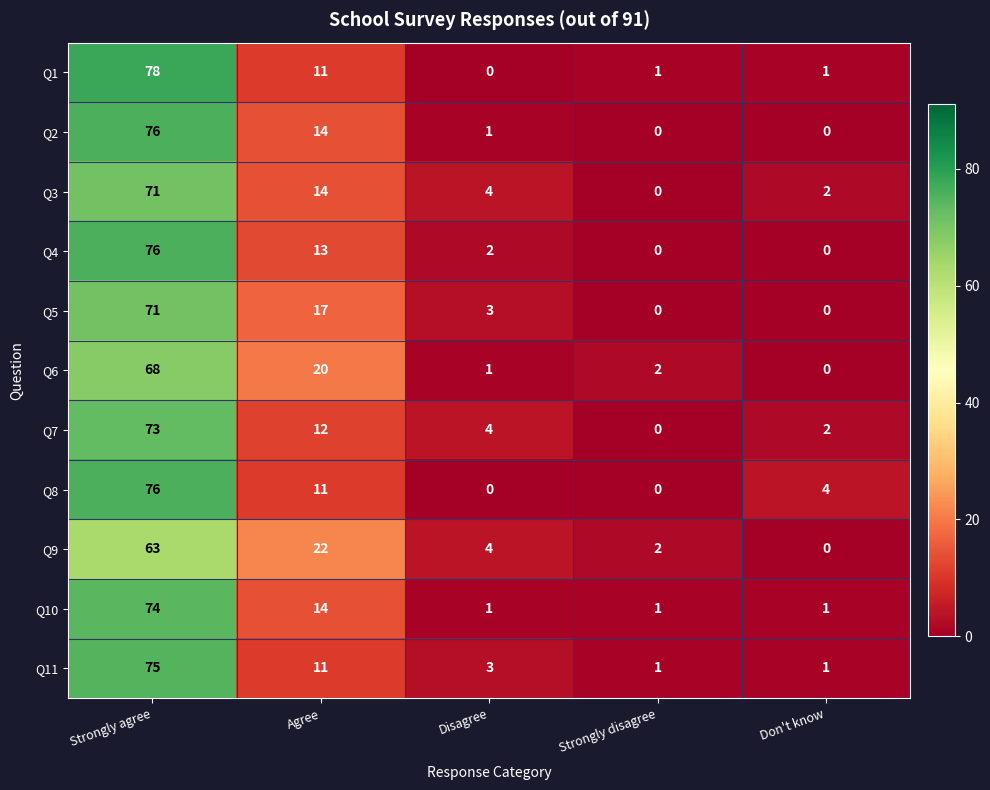

What is the sum of all Q5 values?

91